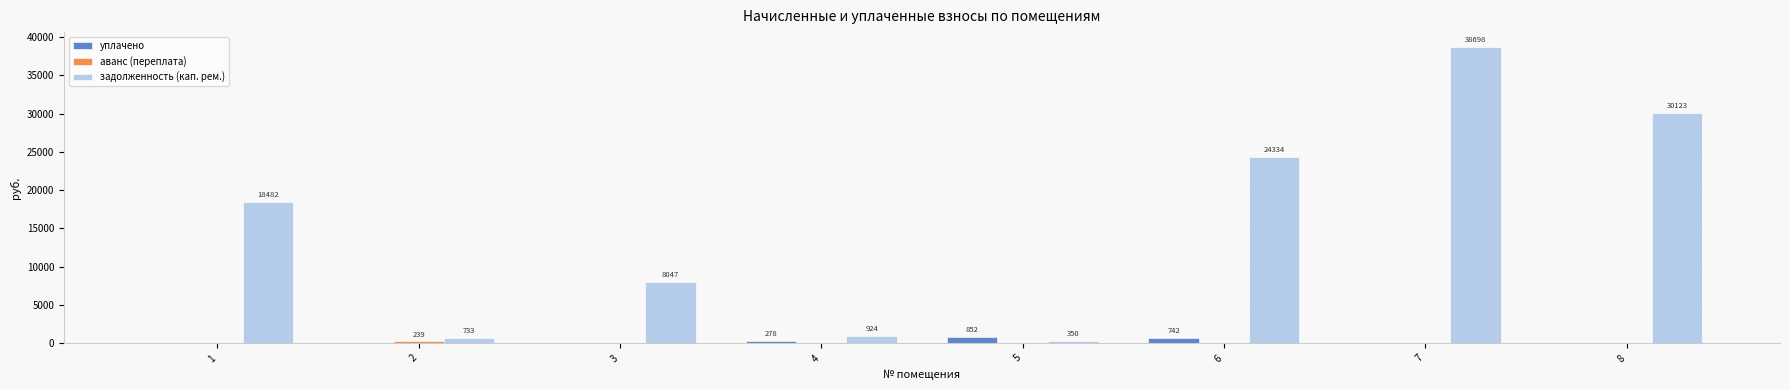

Which series changed the most between 3 and 4?

задолженность (кап. рем.)